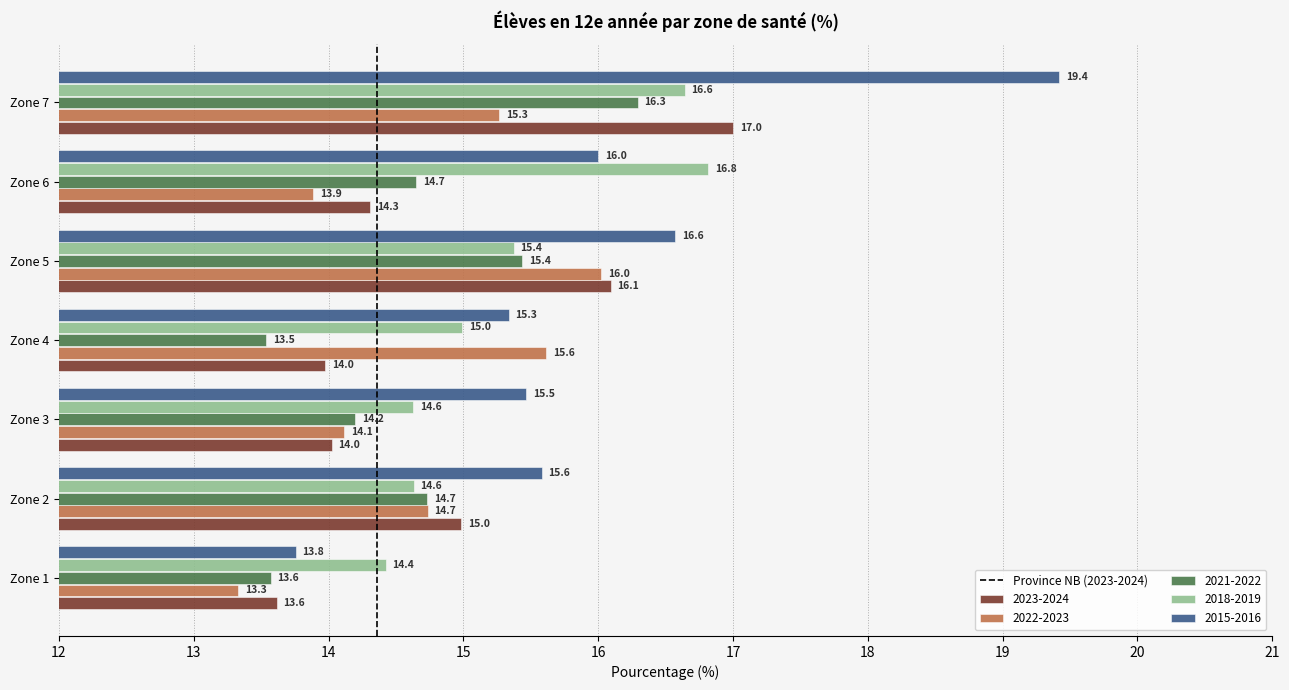

The 2021-2022 series shows 15.4 at Zone 5. True or false?

True